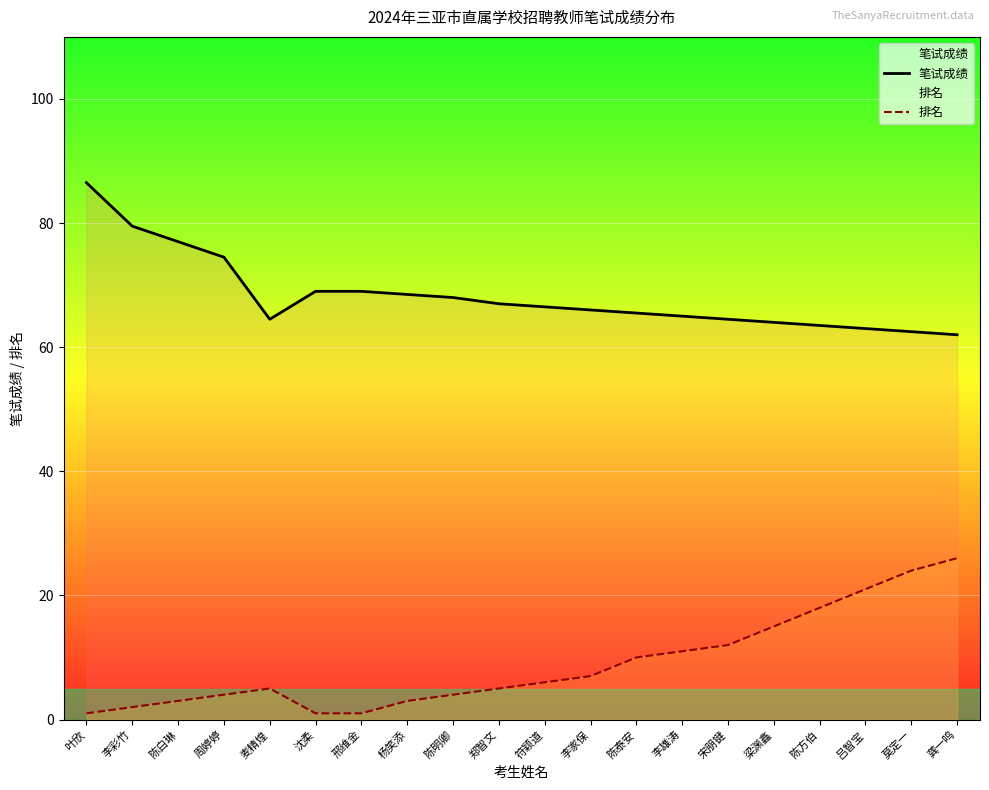

What is the difference between the maximum and minimum values in the 排名 series?

25.0